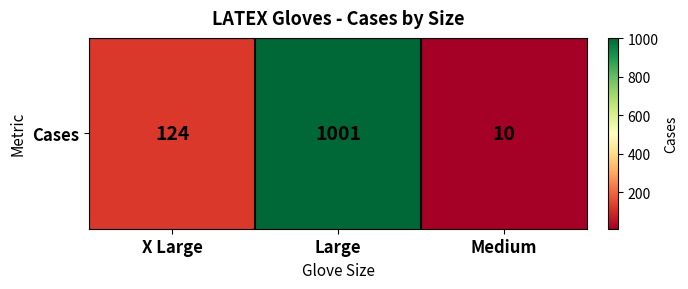

Count the number of values greater than 124.

1